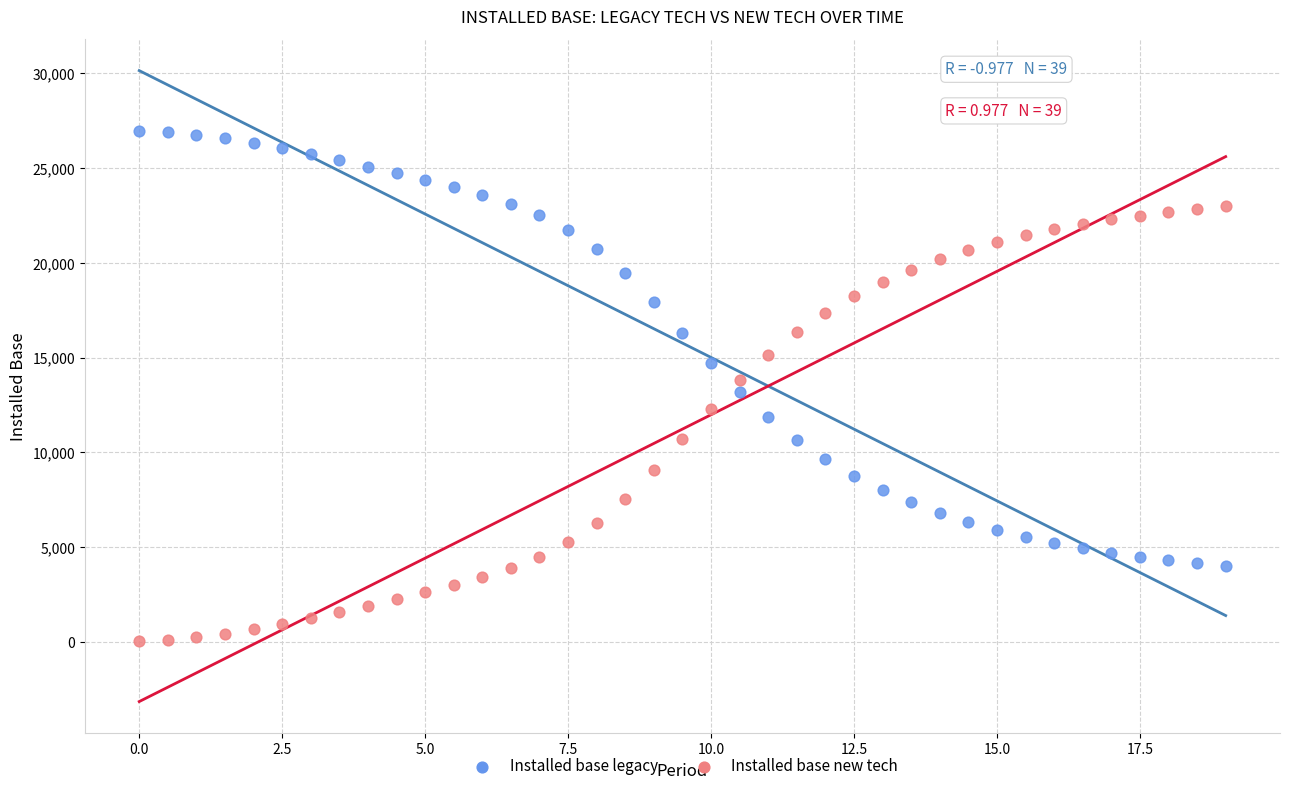

Which series reaches the minimum Y coordinate?

Installed base new tech